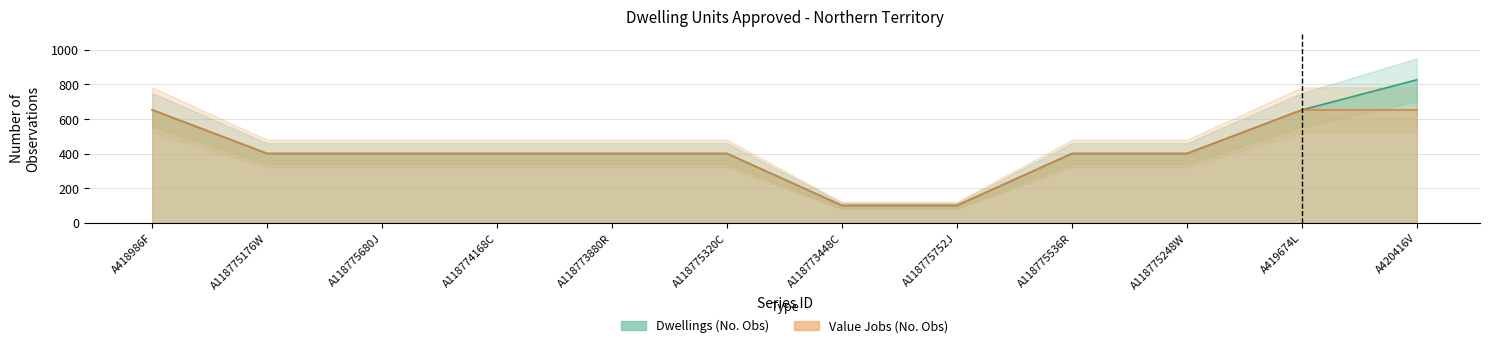

What is the total value across all series at A118775536R?

802